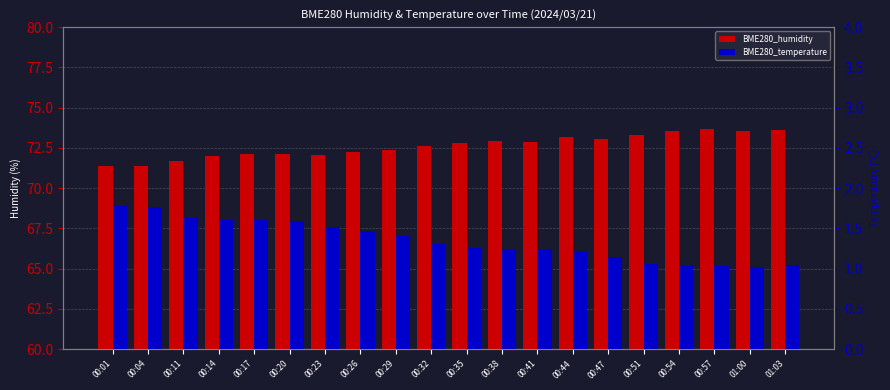

Which series has the largest total across all categories?

BME280_humidity